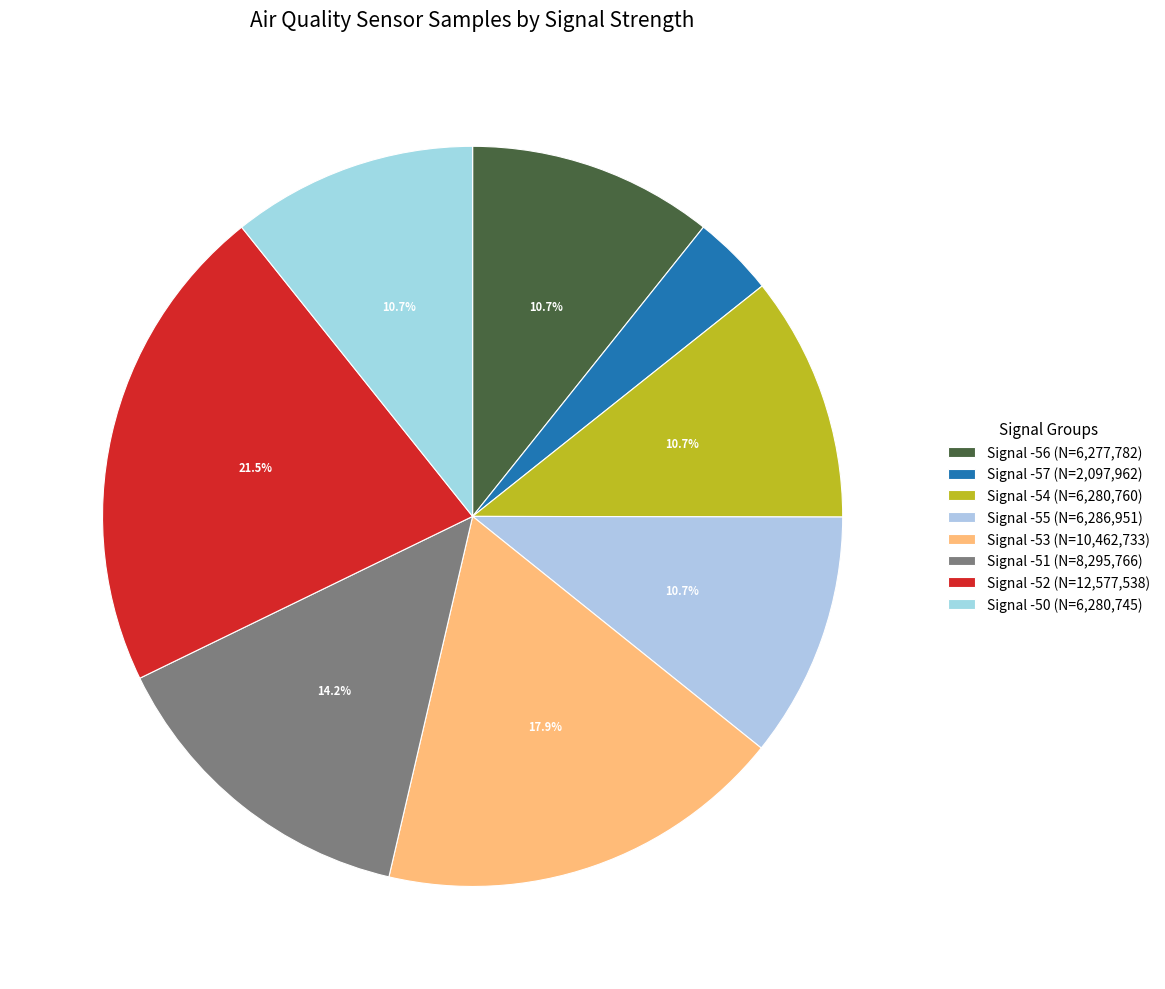

Count the number of slices in the pie.

8